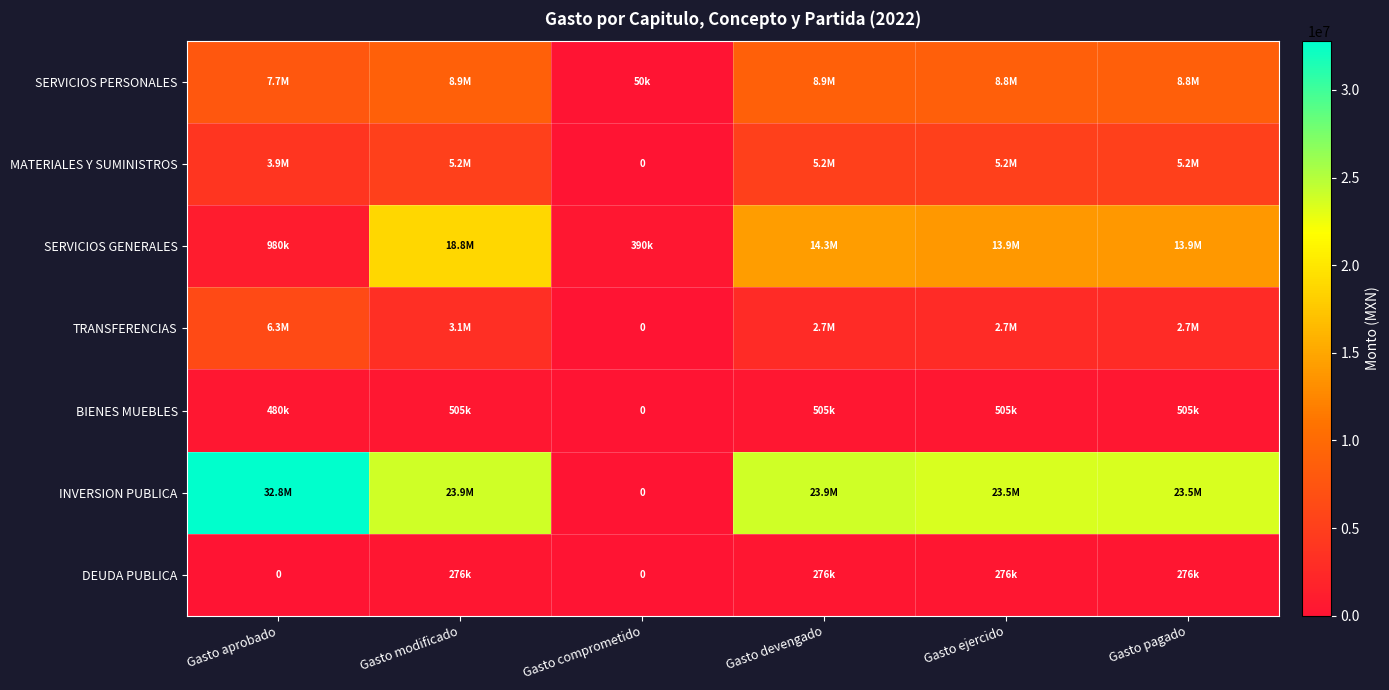

At which category does the chart reach its minimum across all series?

Gasto comprometido